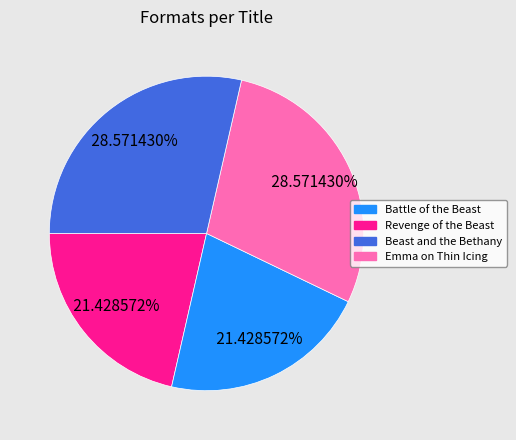

Combined, do Beast and the Bethany and Emma on Thin Icing account for over 50%?

Yes